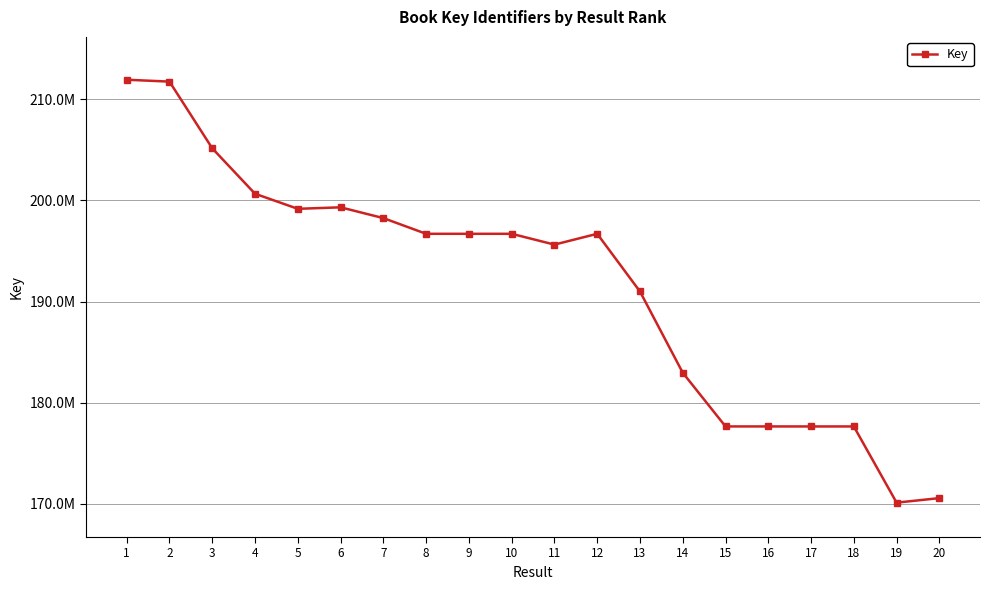

Does the chart have visible grid lines?

Yes